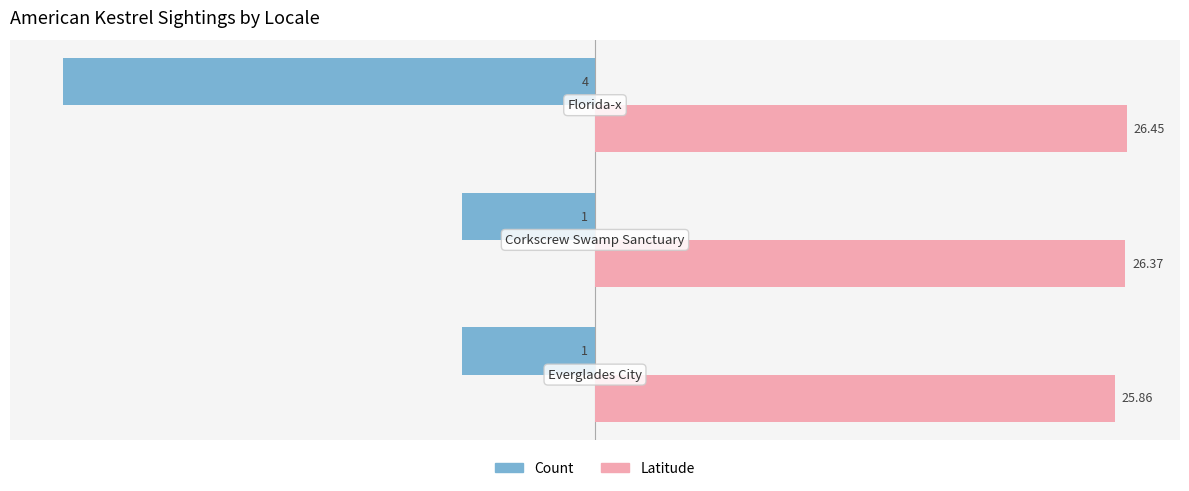

What are all the series names shown in the legend?

Count, Latitude